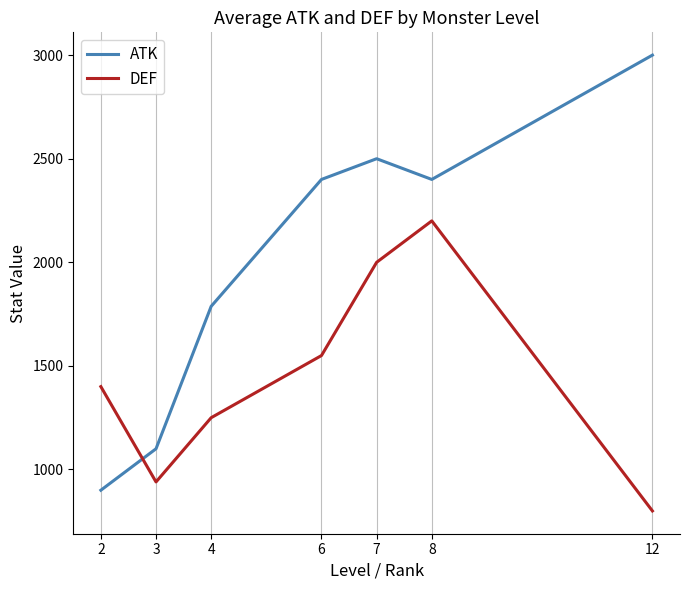

Reading right to left, list all the values displayed in this chart.

ATK: 12=3000.0	8=2400.0	7=2500.0	6=2400.0	4=1787.5	3=1100.0	2=900.0
DEF: 12=800.0	8=2200.0	7=2000.0	6=1550.0	4=1250.0	3=940.0	2=1400.0